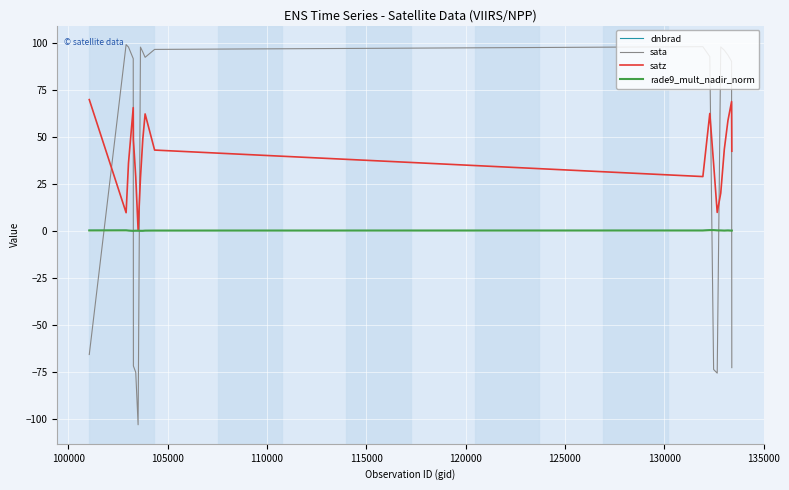

What is the maximum value shown in the chart?

99.0